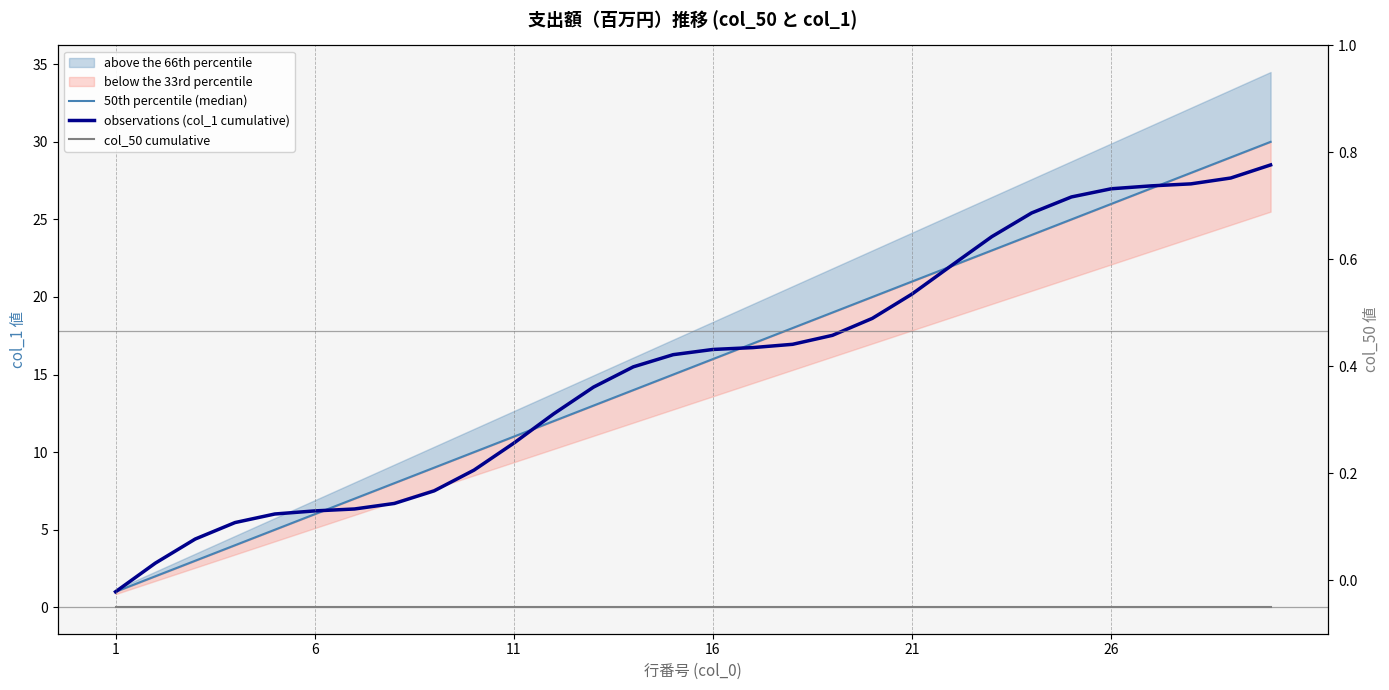

True or false: 50th percentile (median) has a value of 0.2 at 1.

False